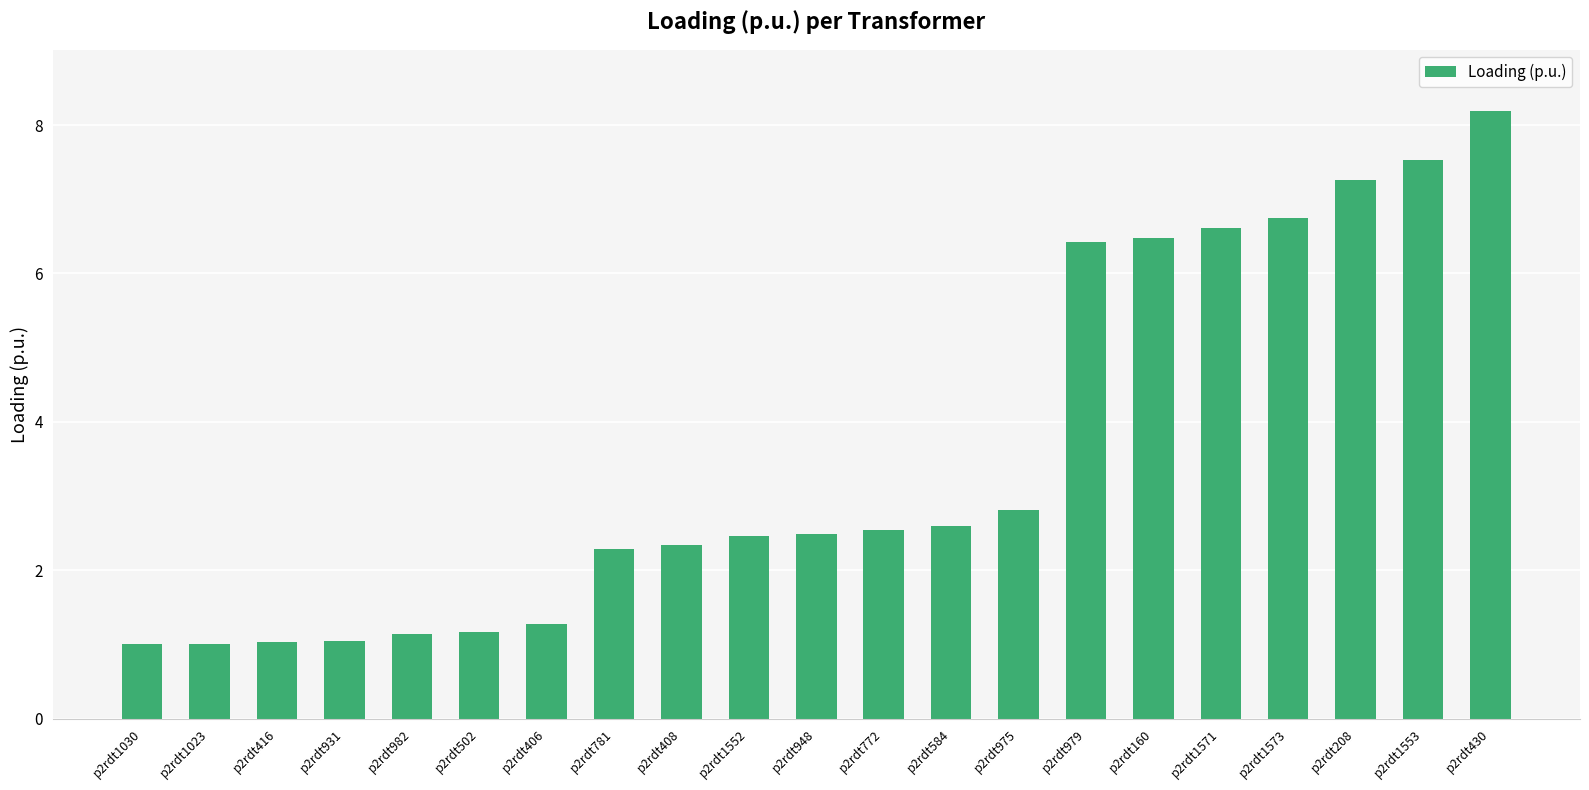

Read the value at p2rdt408.

2.3